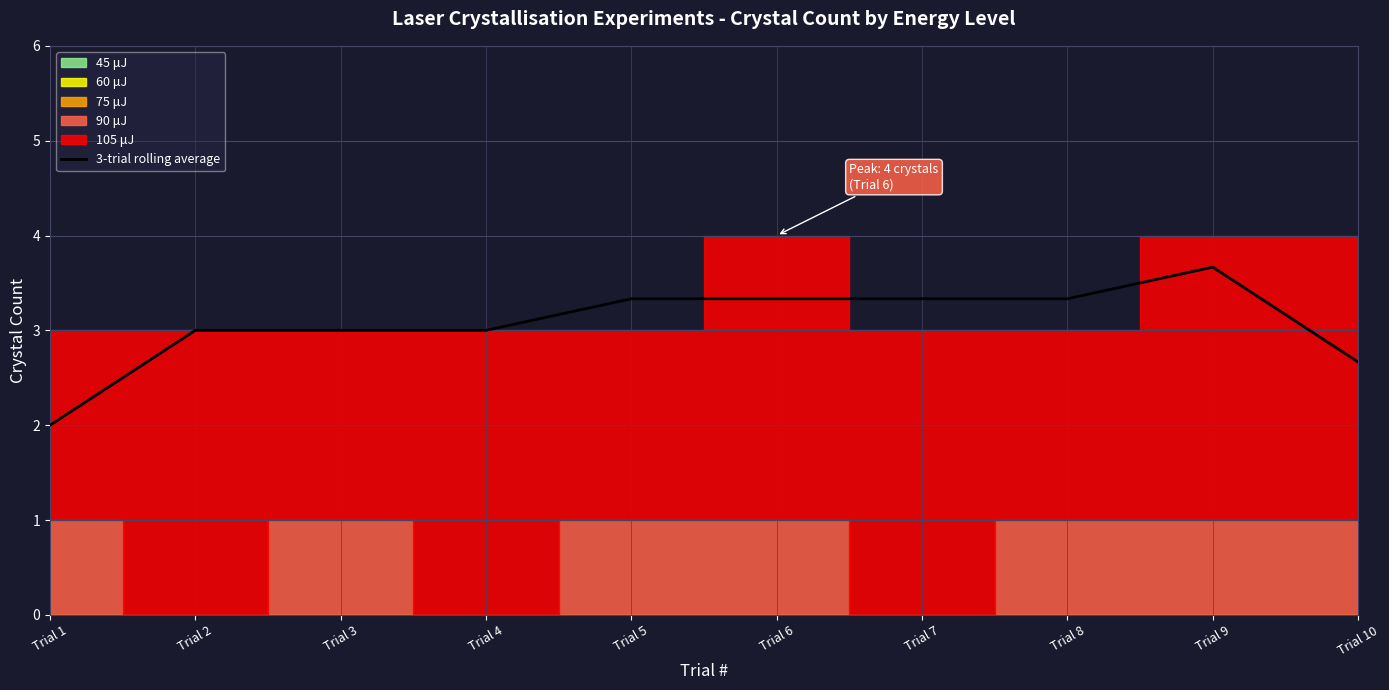

Reading right to left, extract all data points from this chart.

2.7	3.7	3.3	3.3	3.3	3.3	3.0	3.0	3.0	2.0